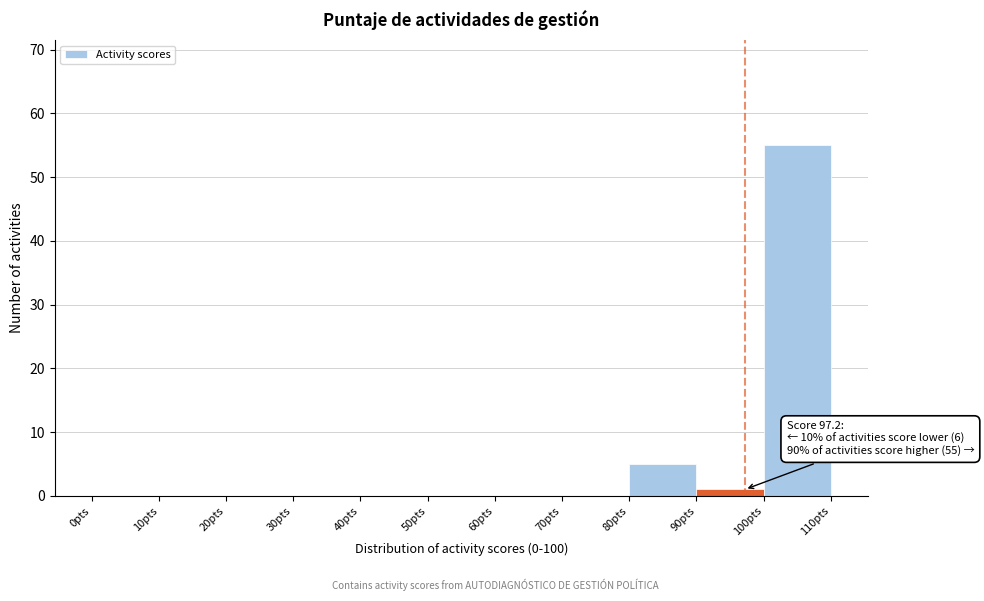

Over which range of the x-axis is the bar tallest?

100 to 110